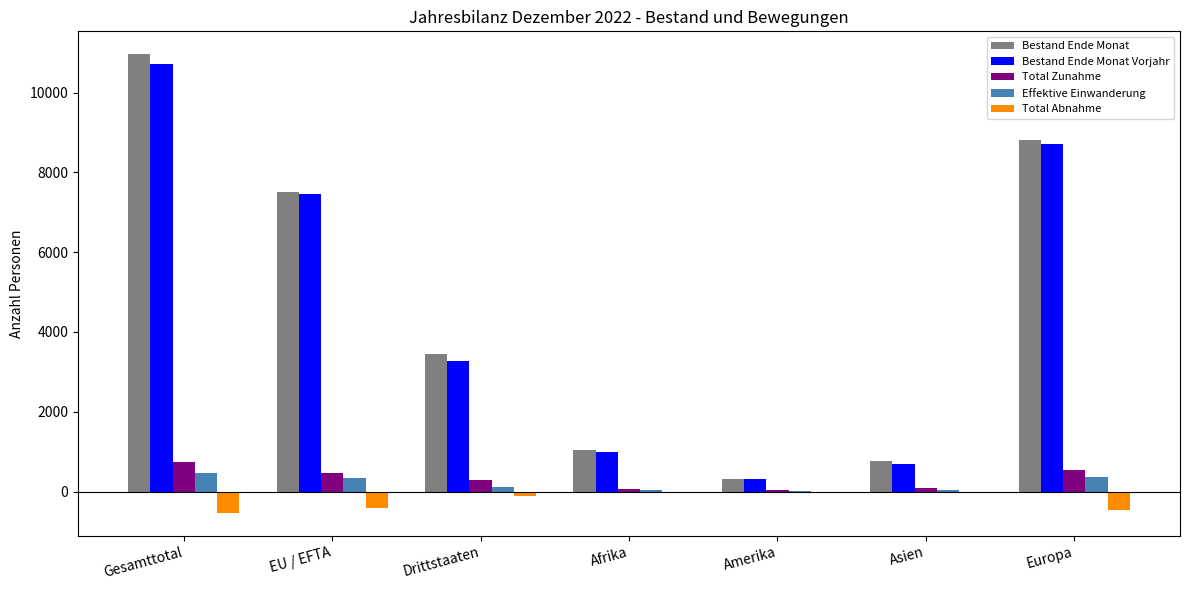

What is the approximate value of Total Abnahme at EU / EFTA?

-416